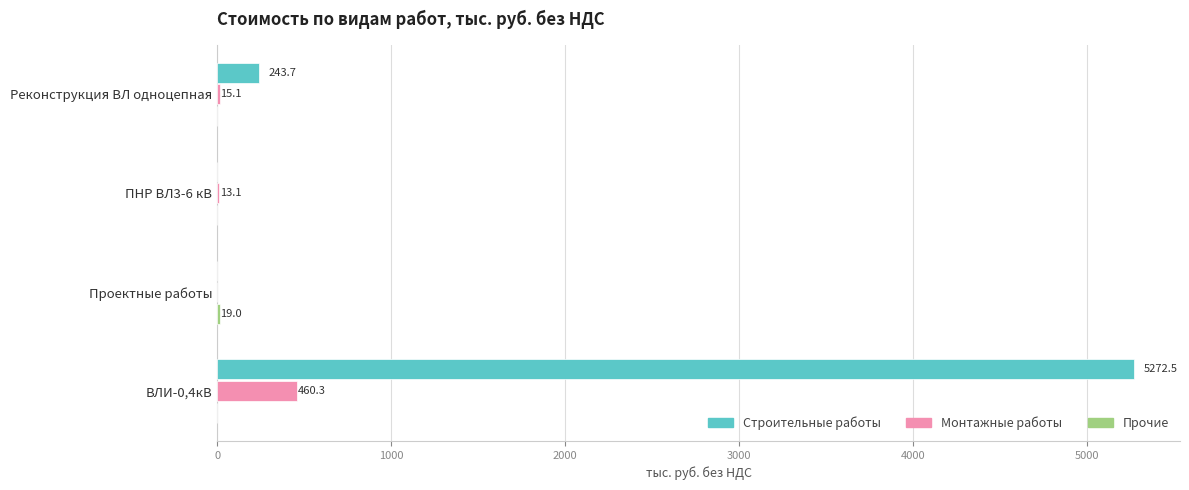

Is it true that Строительные работы equals 5272.5 at ВЛИ-0,4кВ?

True